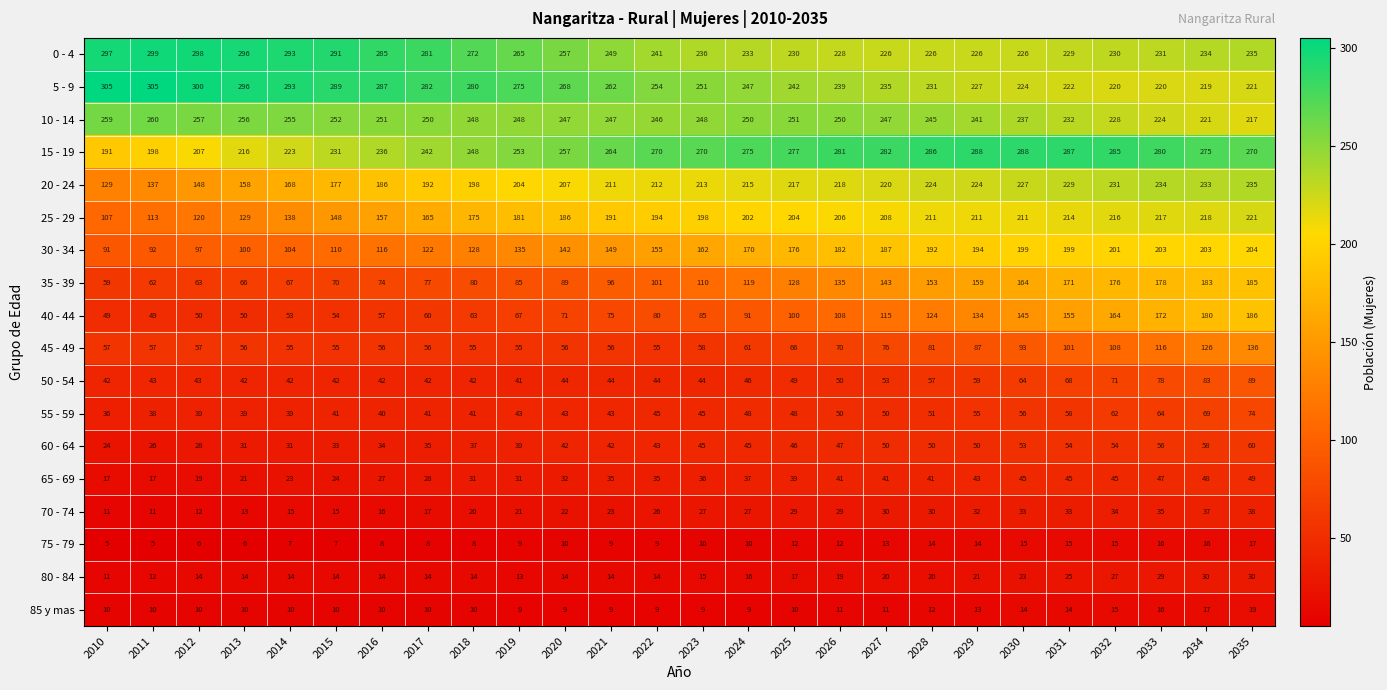

What is the sum of the 20 - 24 values at 2029 and 2015?

401